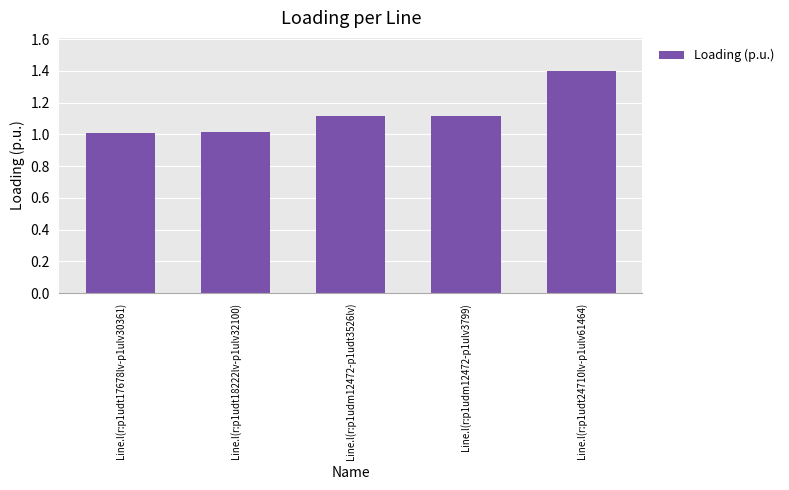

How many series are shown in this chart?

1